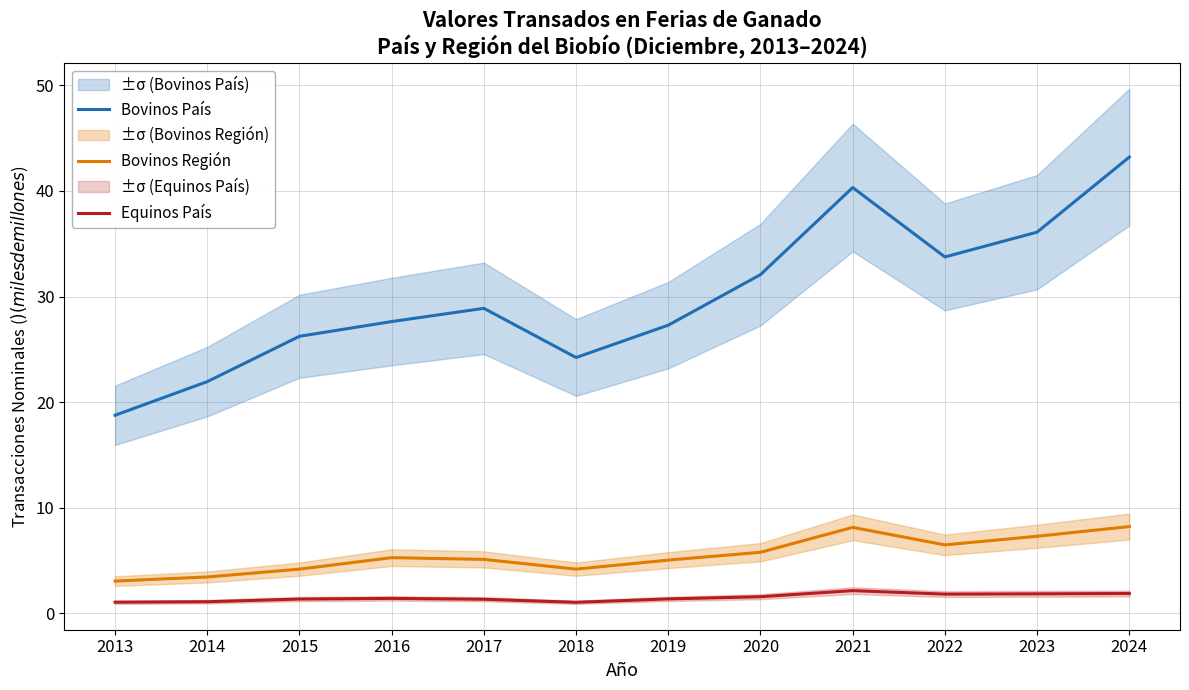

What are all the series names shown in the legend?

Bovinos País, Bovinos Región, Equinos País